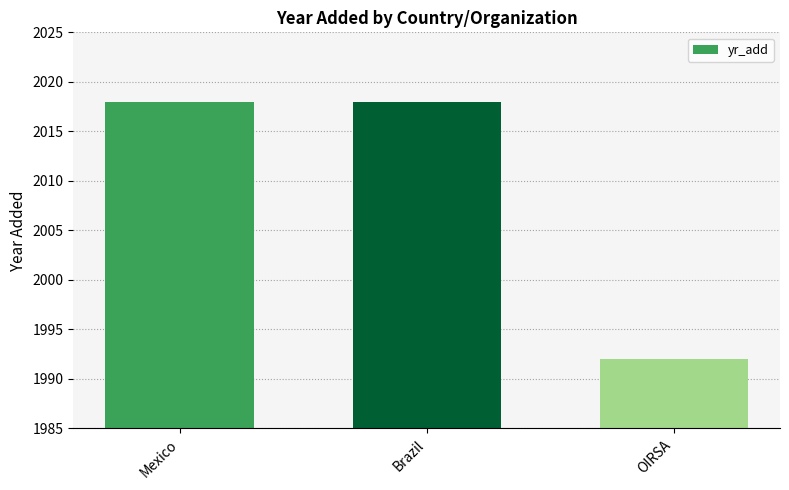

What is the difference between the maximum and minimum values?

26